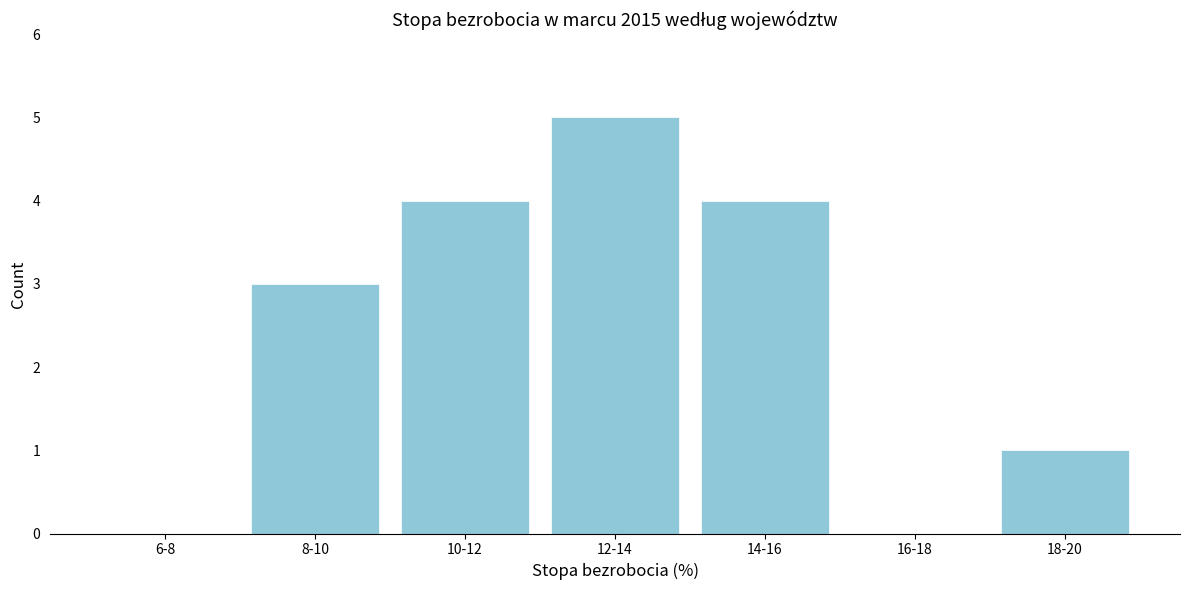

Reading left to right, what are all the values shown in this chart?

6-8=0	8-10=3	10-12=4	12-14=5	14-16=4	16-18=0	18-20=1